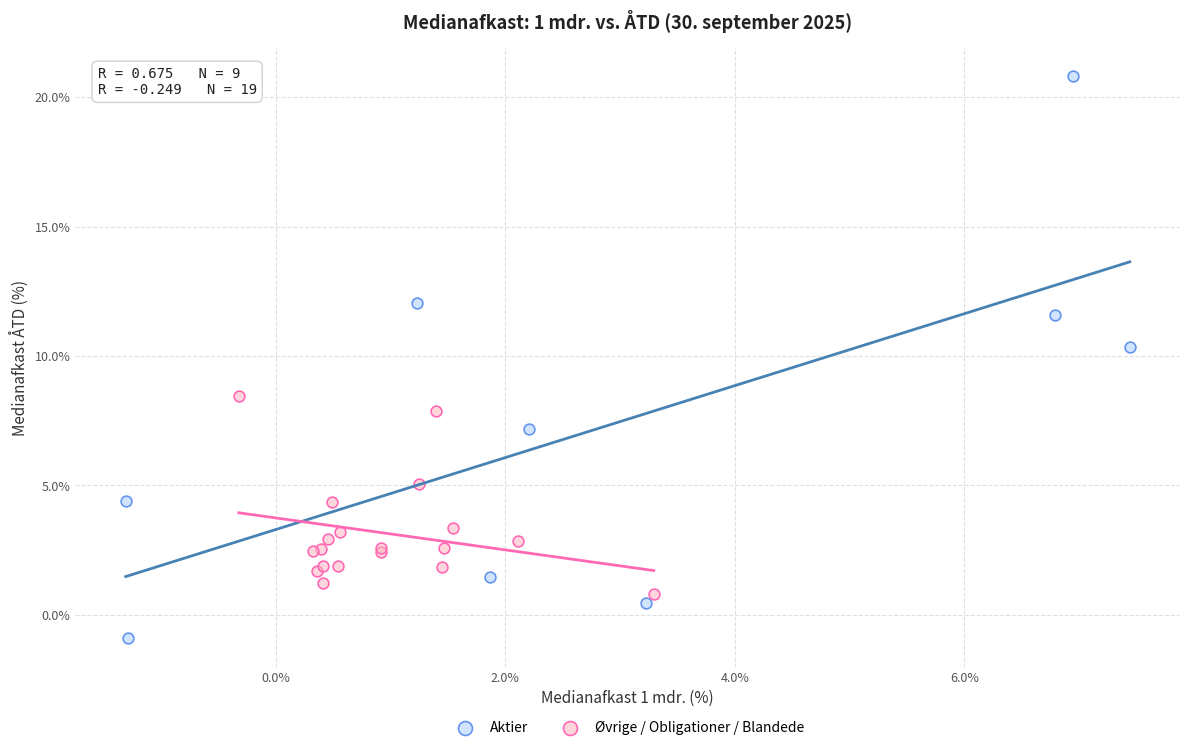

Which series contains the highest Y value?

Aktier